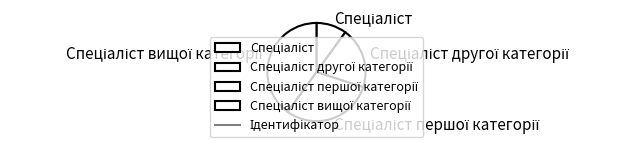

Is there any slice that represents more than half of the pie?

No